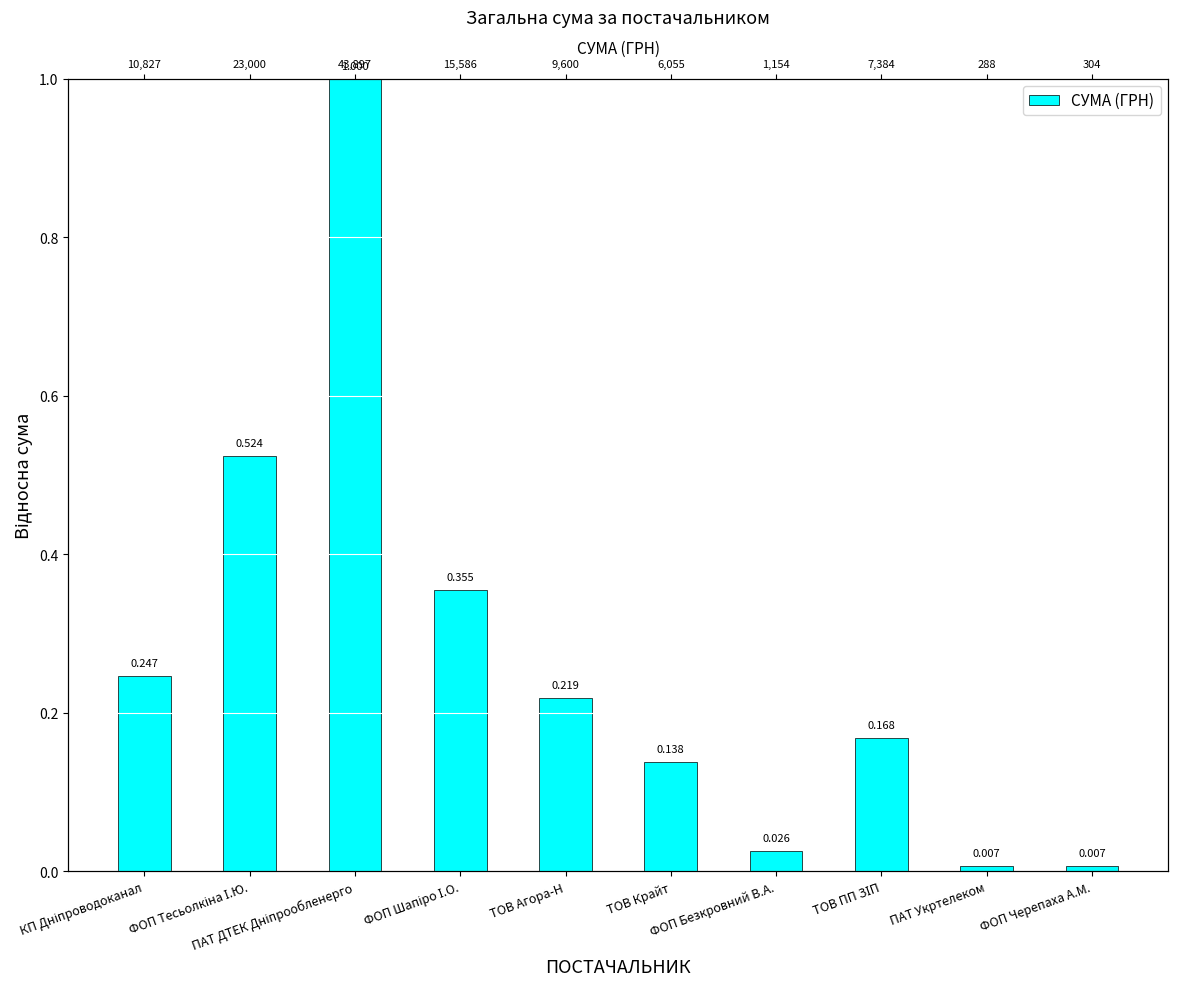

Reading left to right, extract all data points from this chart.

0.2	0.5	1.0	0.4	0.2	0.1	0.0	0.2	0.0	0.0